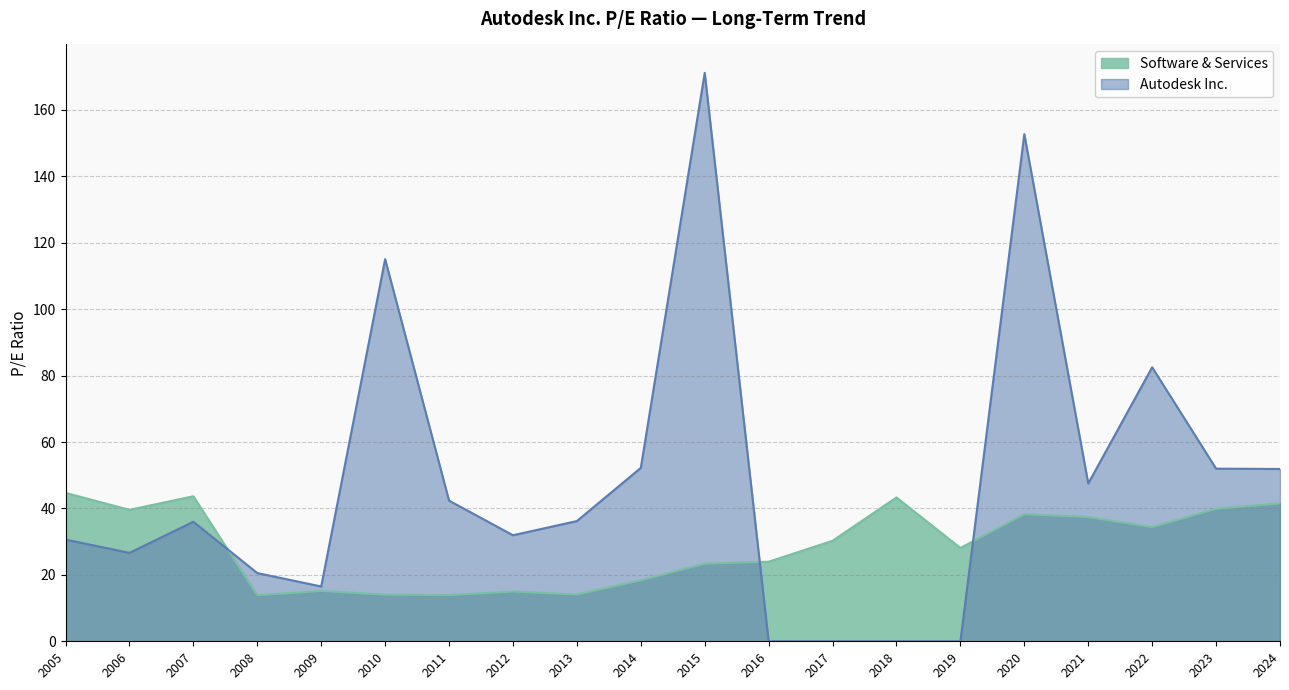

At which category is the sum across all series the highest?

2015